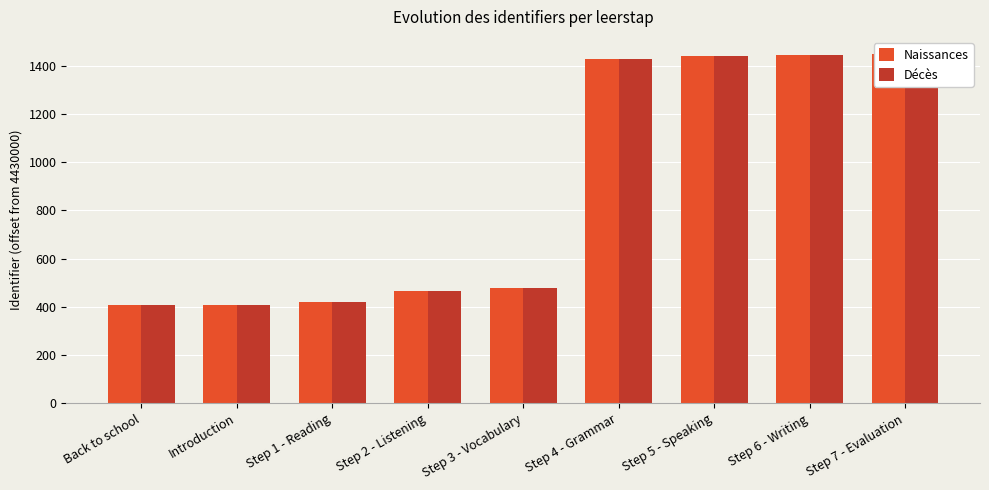

What is the label of the 8th bar from the right?

Introduction